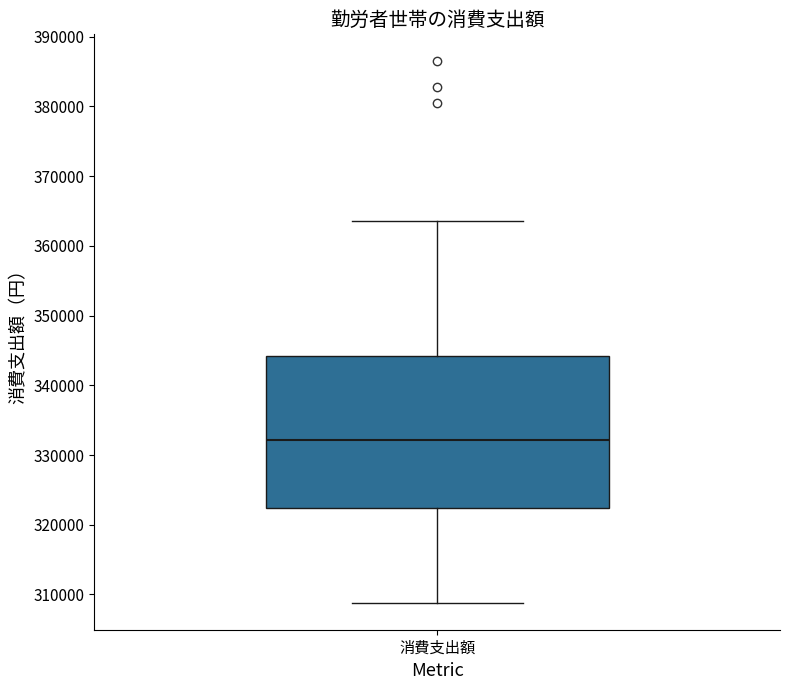

Transcribe this box plot: give where the median line is, the range the box spans, and where the two whiskers end, as read against the y-axis. The values are not printed on the chart, so give them approximately, as read against the axis.

median 332000, box 322000 to 344000, whiskers 309000 to 364000